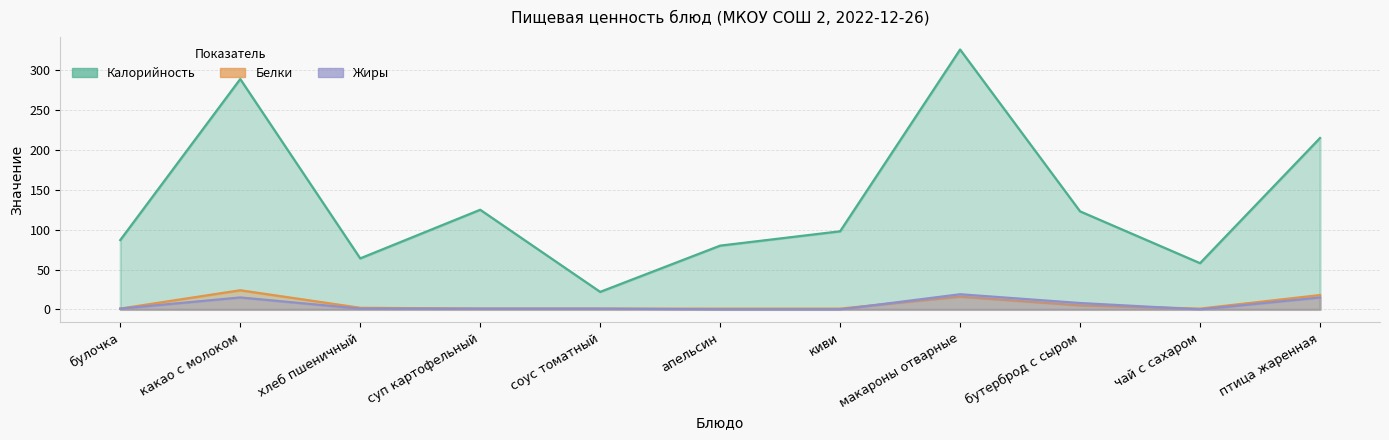

Rank the categories by Калорийность value from highest to lowest.

макароны отварные, какао с молоком, птица жаренная, суп картофельный, бутерброд с сыром, киви, булочка, апельсин, хлеб пшеничный, чай с сахаром, соус томатный